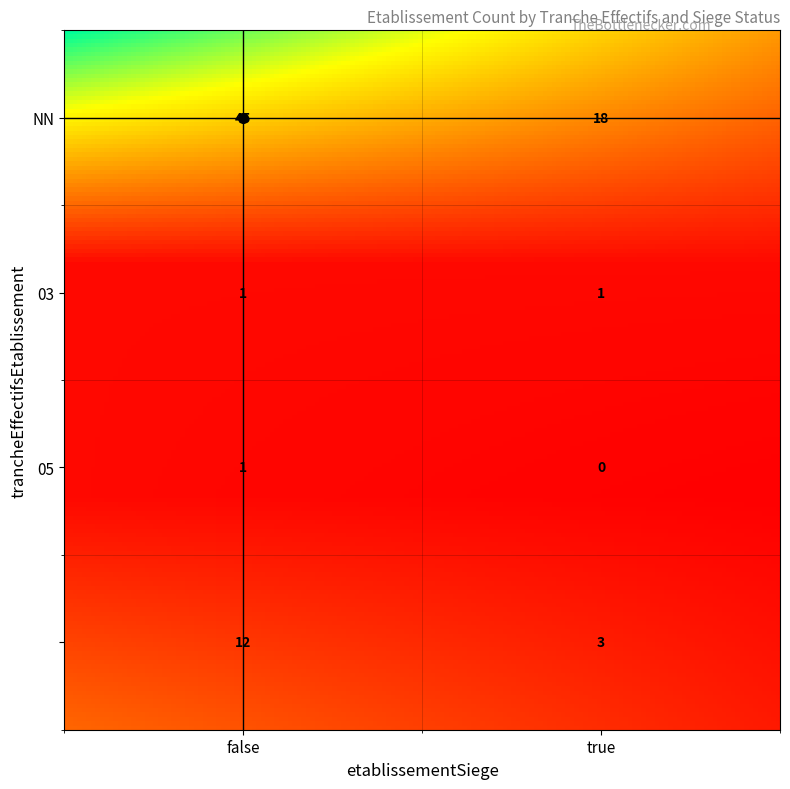

What is the average value?

10